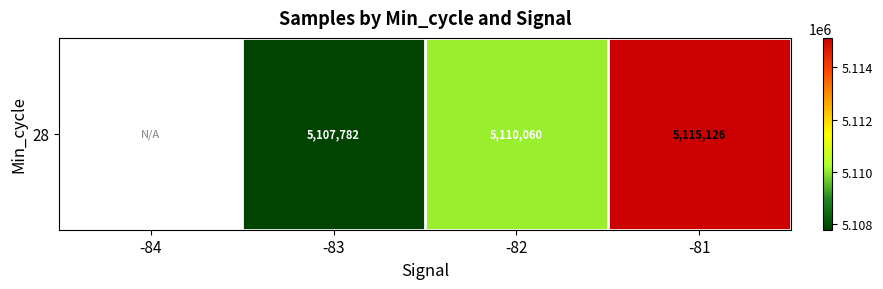

How many values exceed 5110060?

1